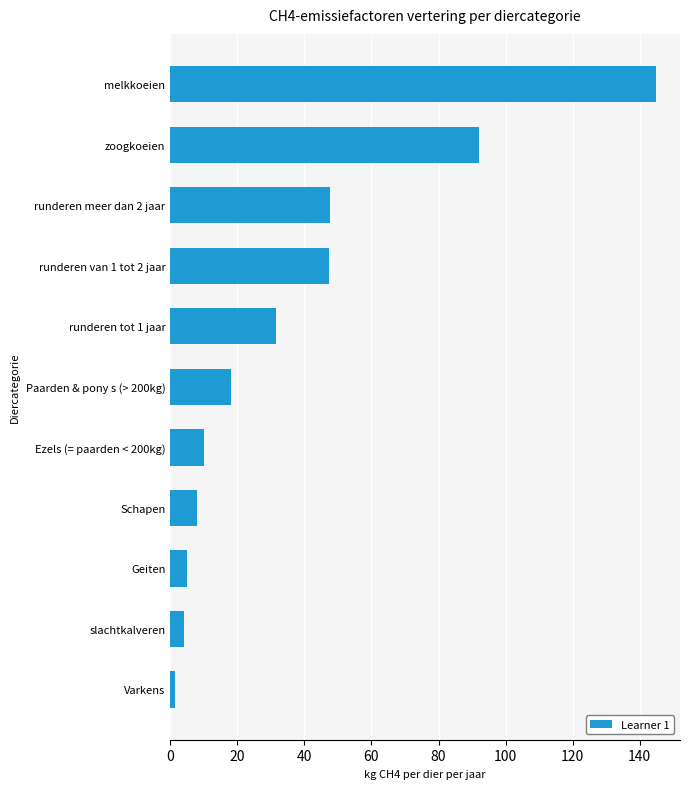

What is the difference between the values at runderen van 1 tot 2 jaar and Geiten?

42.3